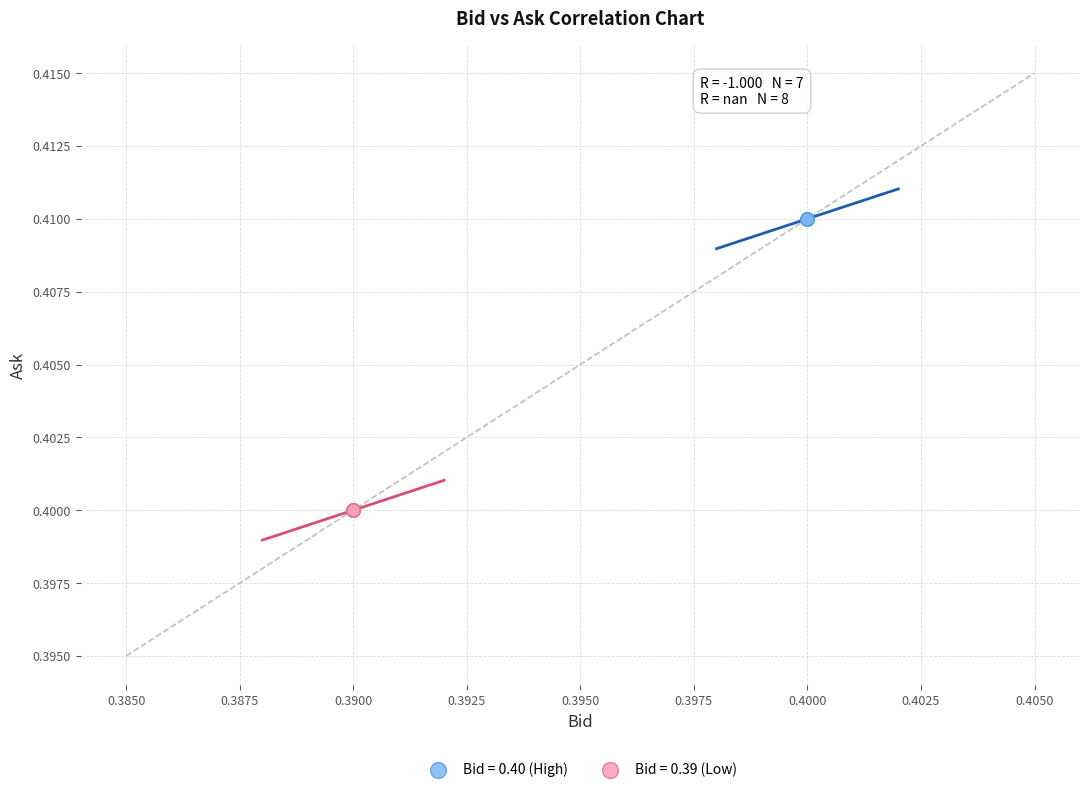

Which series contains the lowest Y value?

Bid = 0.39 (Low)